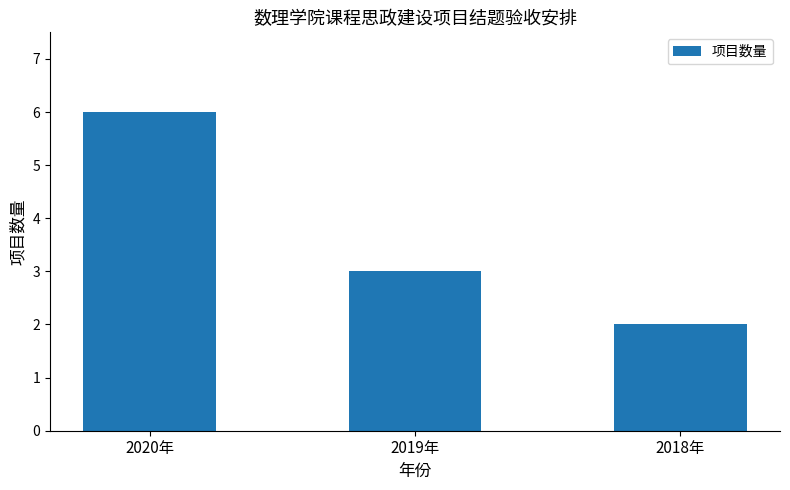

List the labels in order of value, largest first.

2020年, 2019年, 2018年